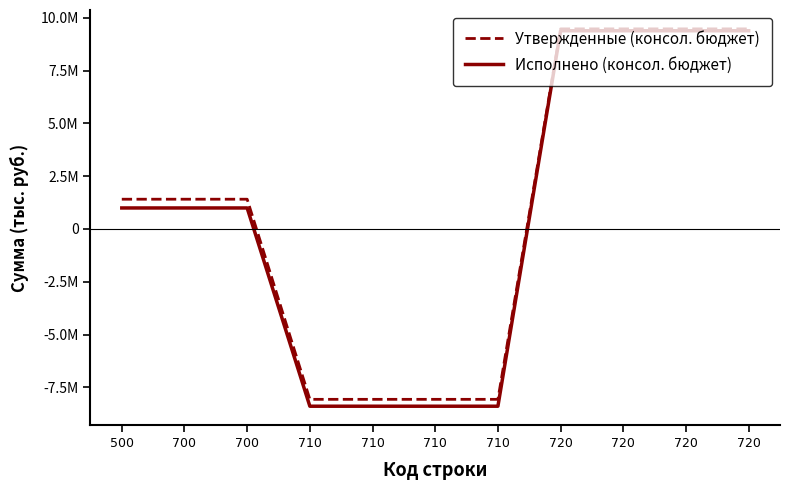

What is the total value across all series at 710?

-16464012.6